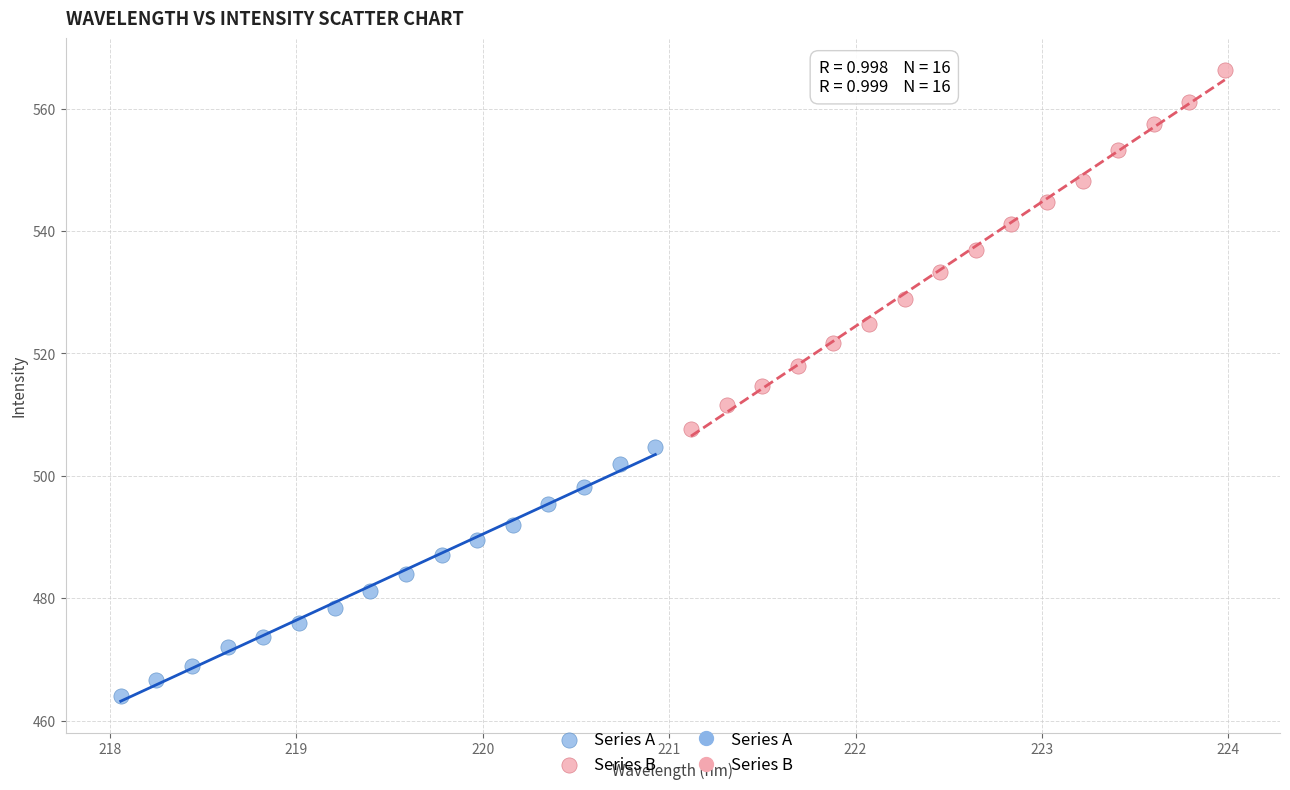

Which series contains the lowest Y value?

Series A